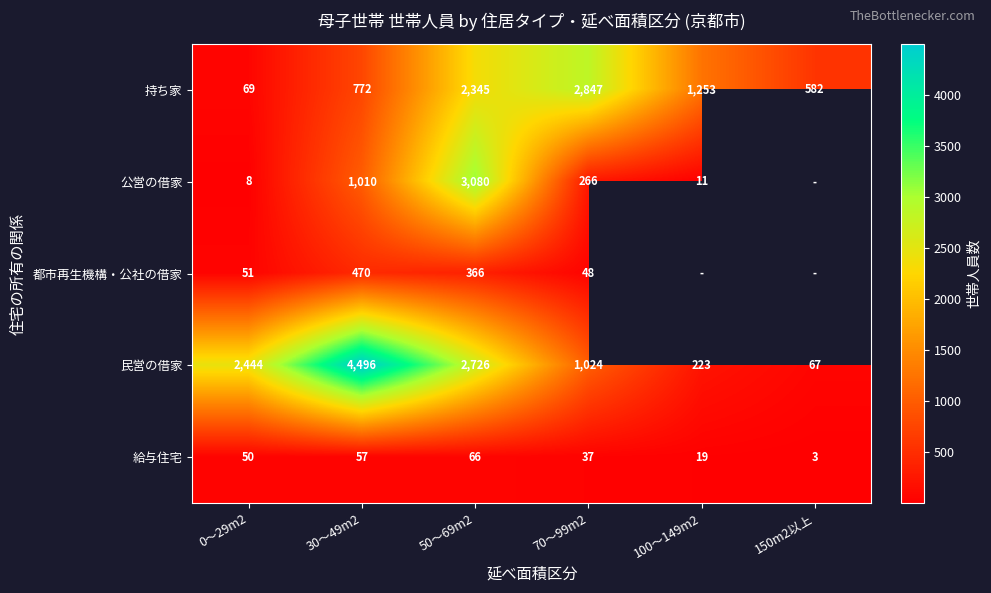

Which has a higher value, 0～29m2 or 50～69m2?

50～69m2